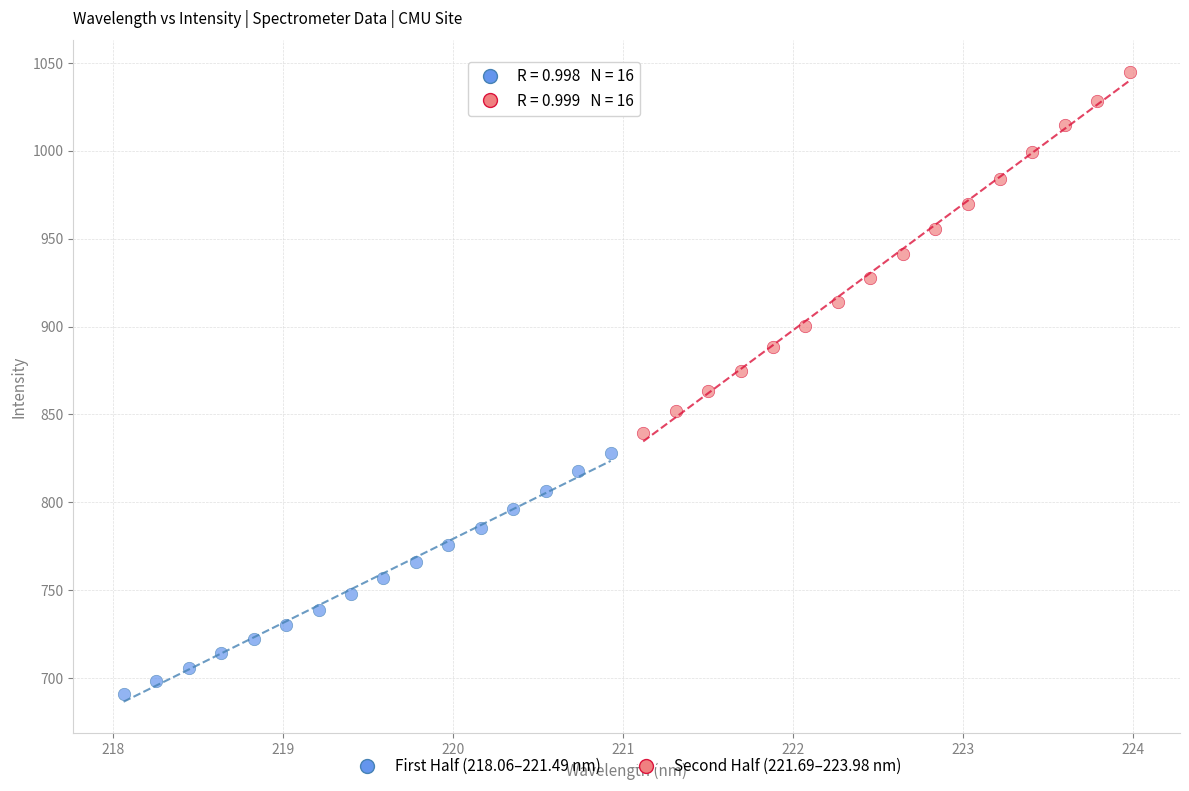

Which series reaches the minimum Y coordinate?

First Half (218.06–221.49 nm)